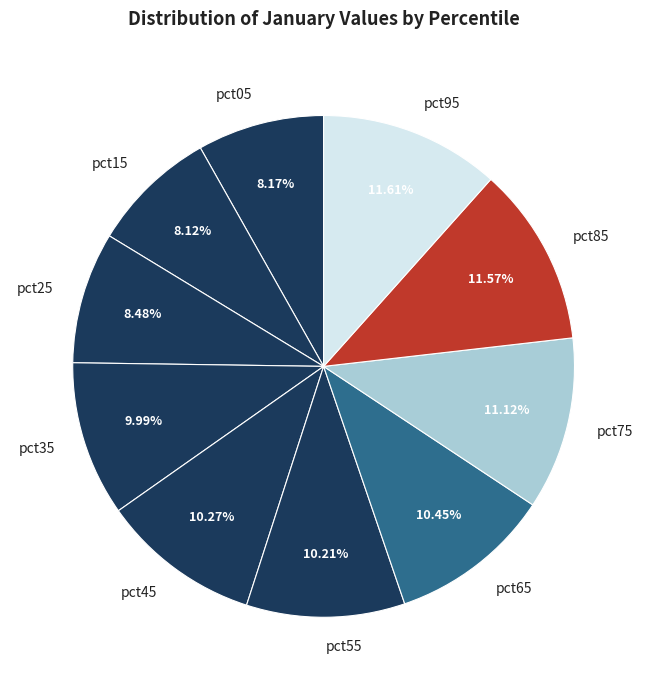

To the nearest percent, what is the difference between the largest and smallest slice percentages?

3%